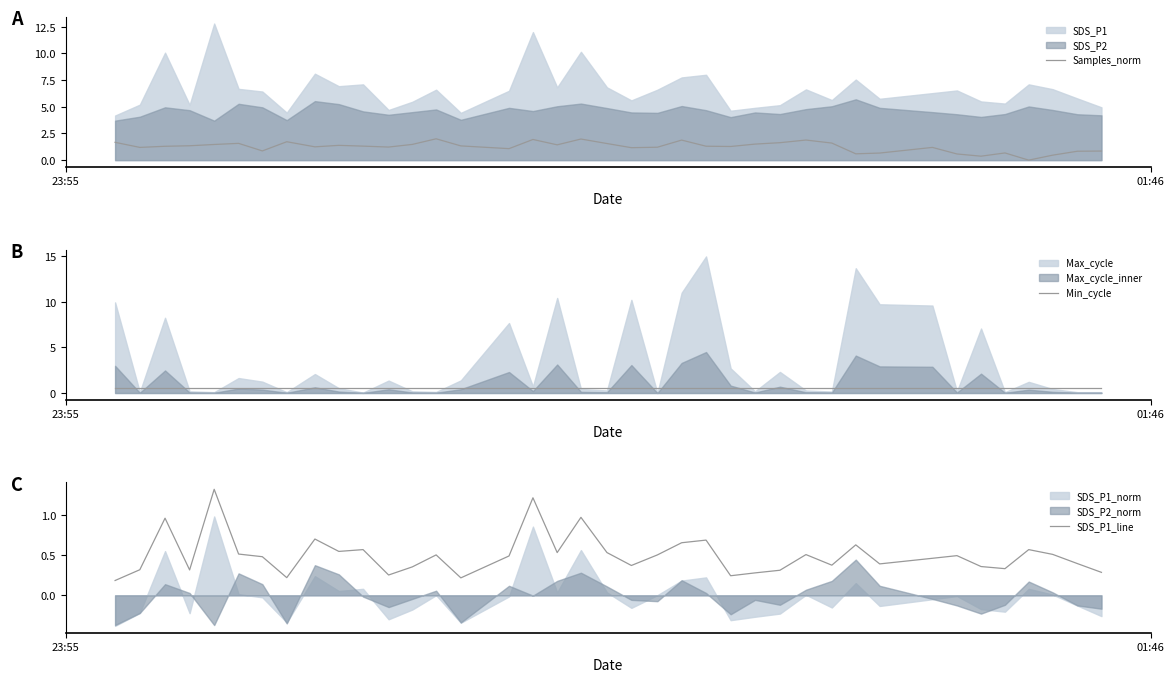

How many times do Samples_norm and Min_cycle cross each other?

4